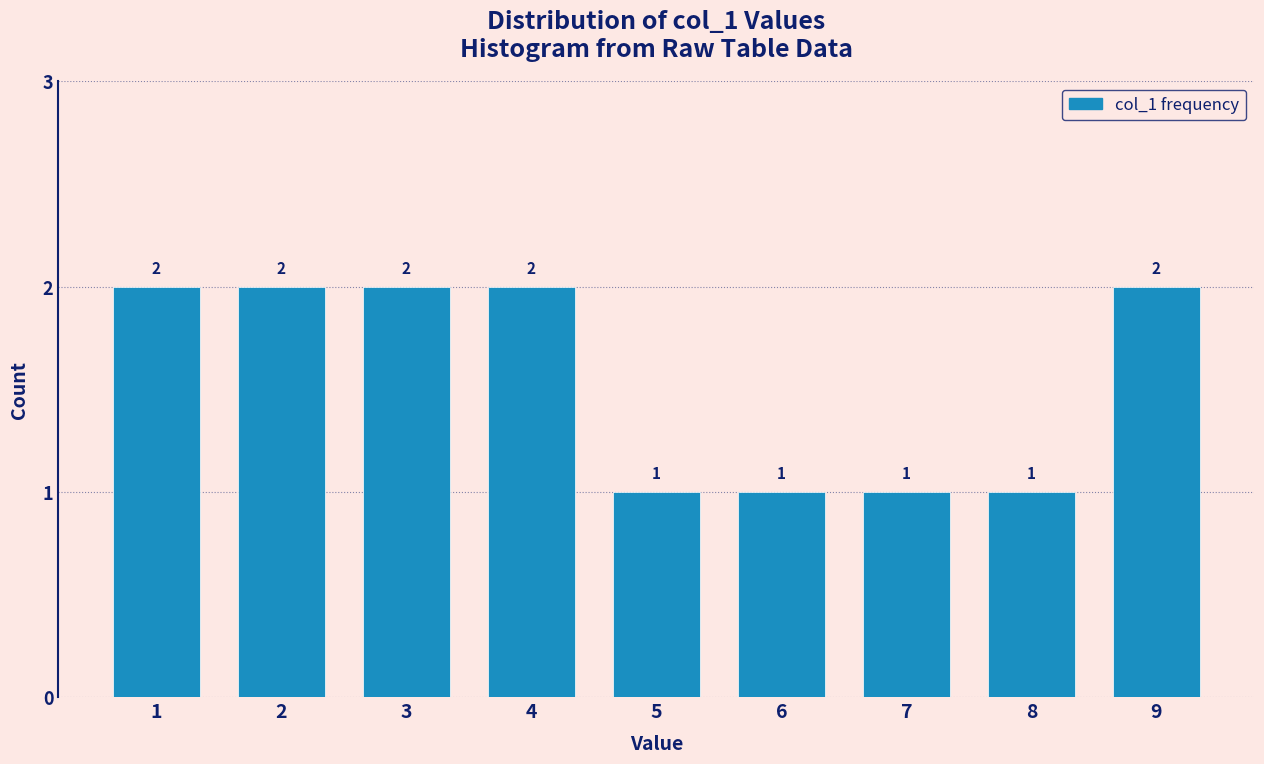

Reading right to left, transcribe all the data shown in this chart.

9=2	8=1	7=1	6=1	5=1	4=2	3=2	2=2	1=2